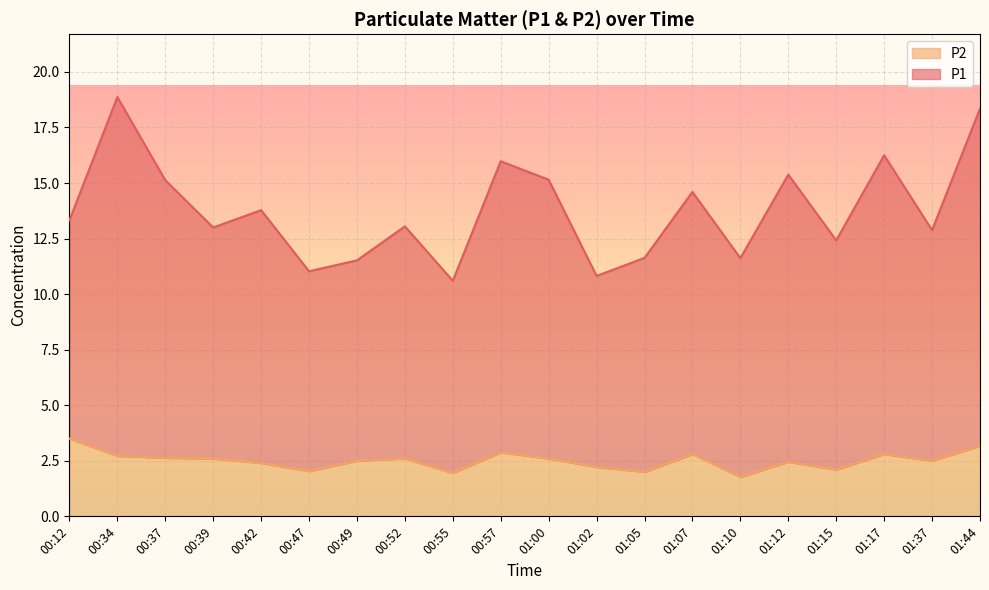

What is the label of the 2nd point from the left?

00:34